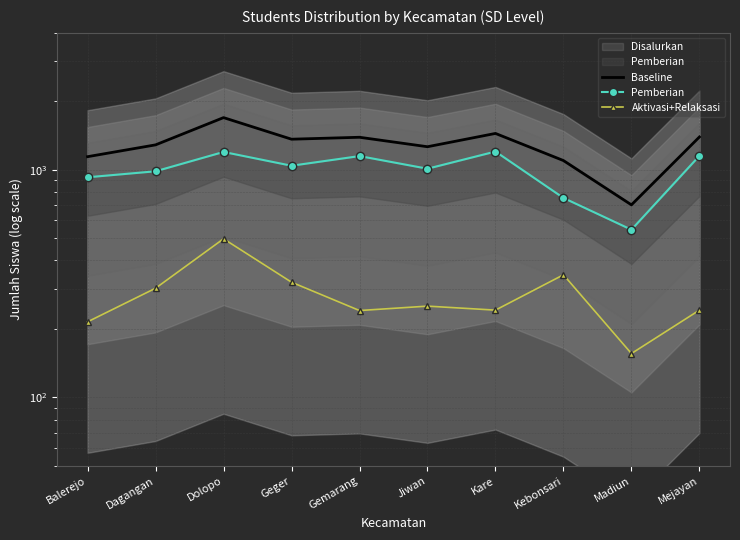

True or false: Pemberian has a value of 222 at Kebonsari.

False